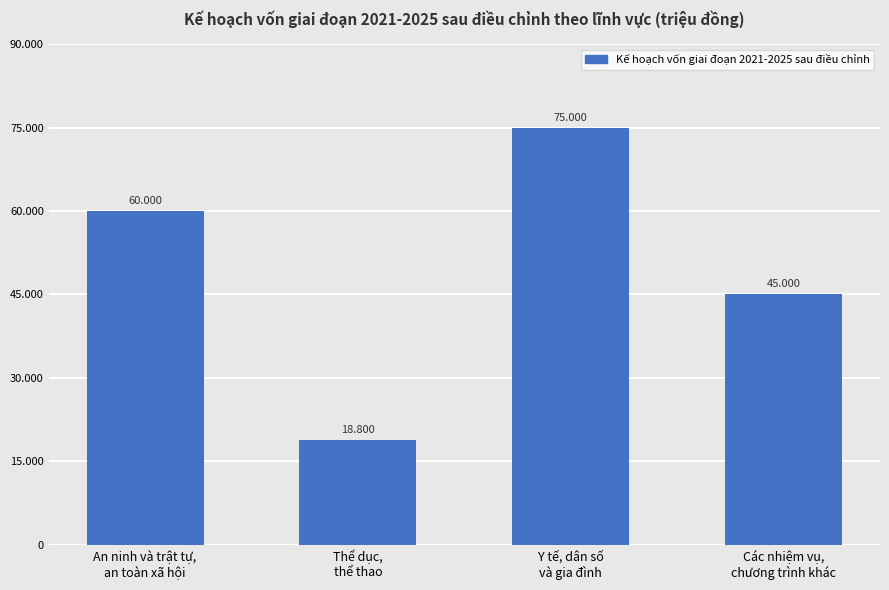

Reading left to right, list all the values displayed in this chart.

An ninh và trật tự,
an toàn xã hội=60000	Thể dục,
thể thao=18800	Y tế, dân số
và gia đình=75000	Các nhiệm vụ,
chương trình khác=45000